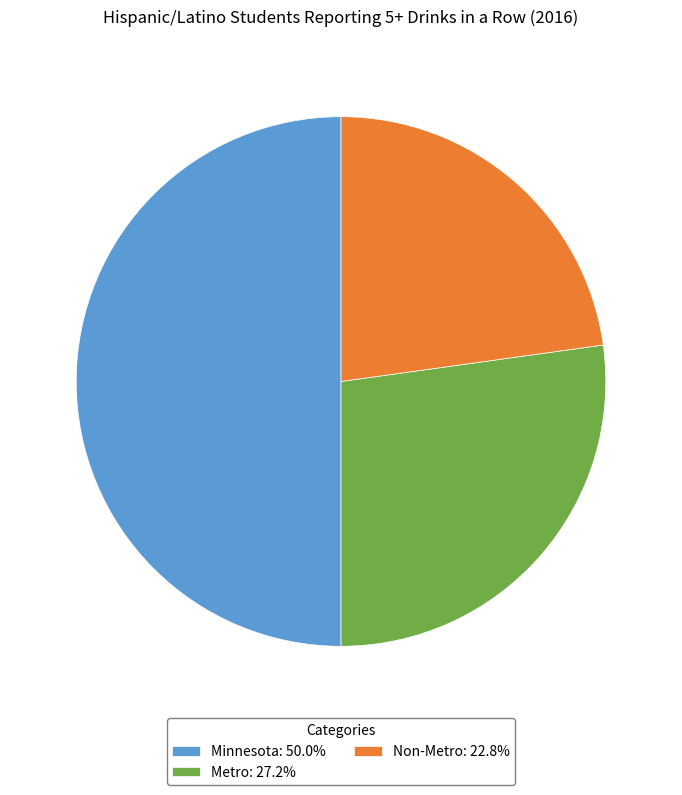

What is the largest slice in the pie chart?

Minnesota